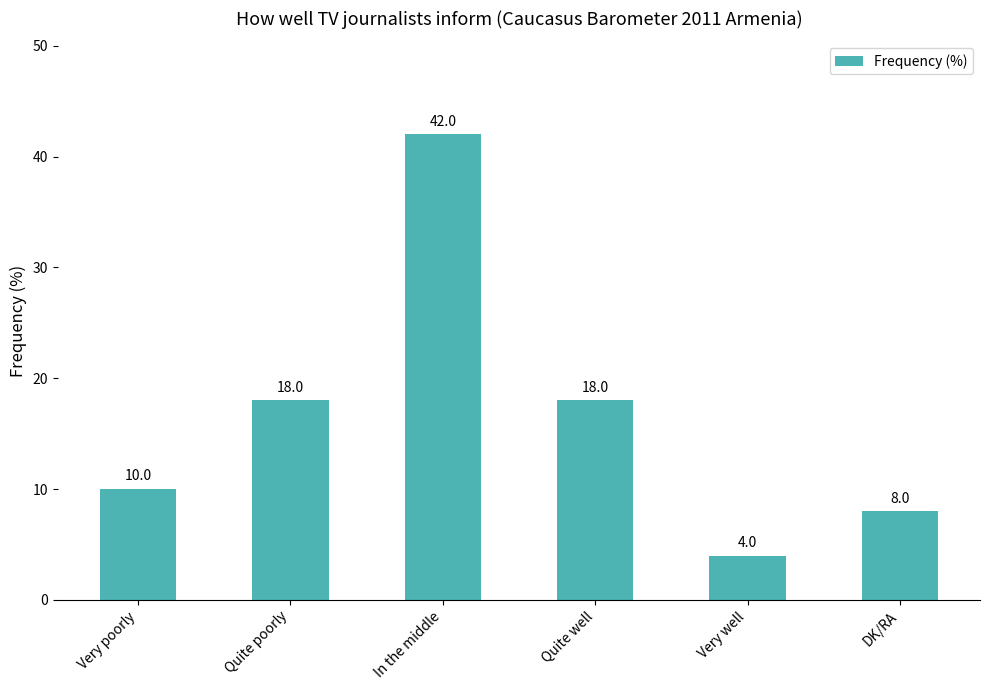

True or false: the data shows 18 at Quite well.

True